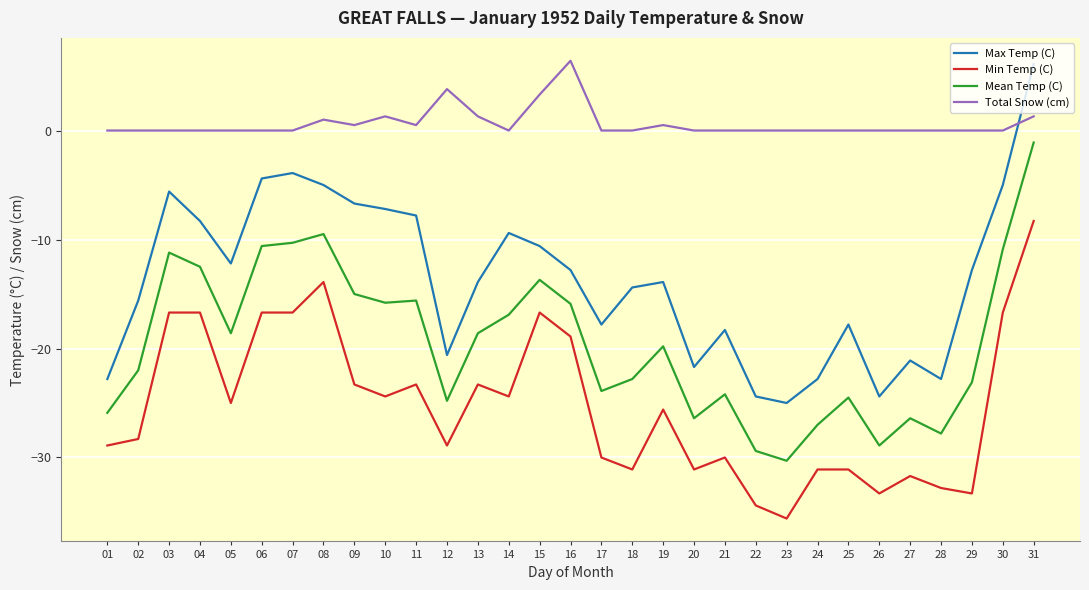

What are all the series names shown in the legend?

Max Temp (C), Min Temp (C), Mean Temp (C), Total Snow (cm)